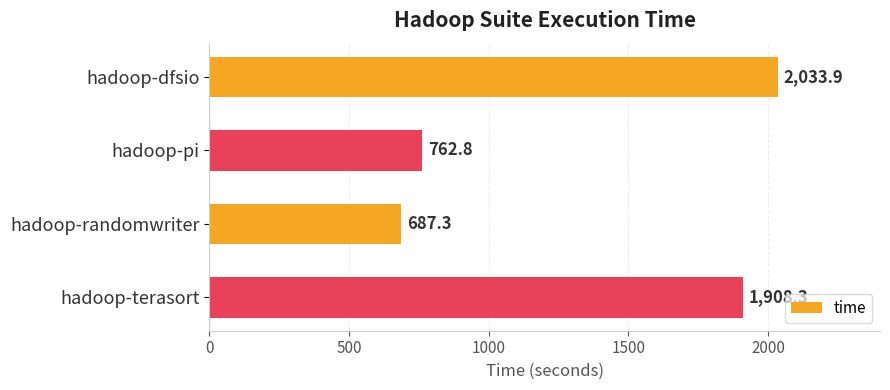

Reading bottom to top, extract all data points from this chart.

hadoop-terasort=1908.3	hadoop-randomwriter=687.3	hadoop-pi=762.8	hadoop-dfsio=2033.9